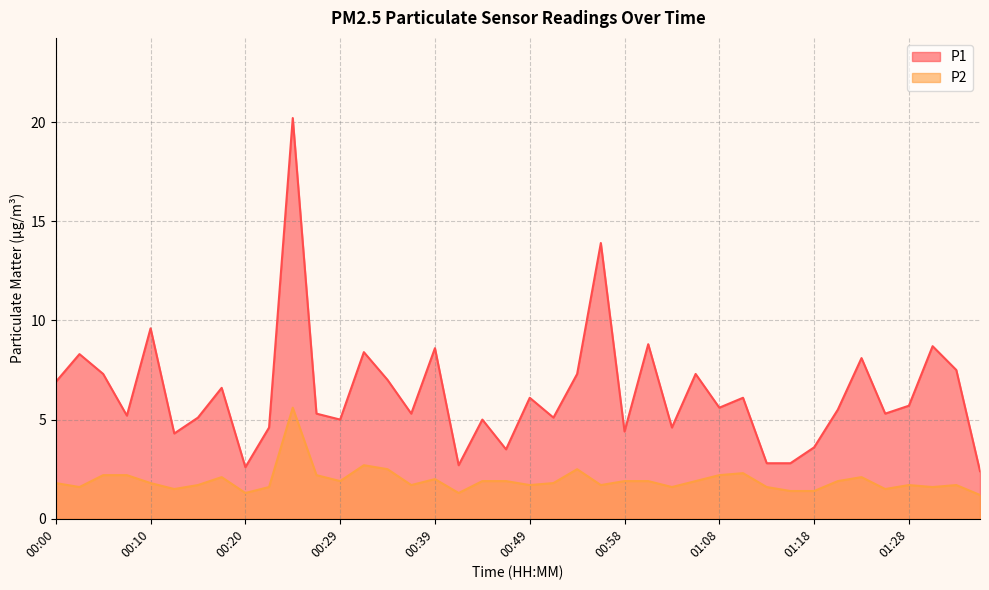

How many interior local valleys does the P2 series have?

11